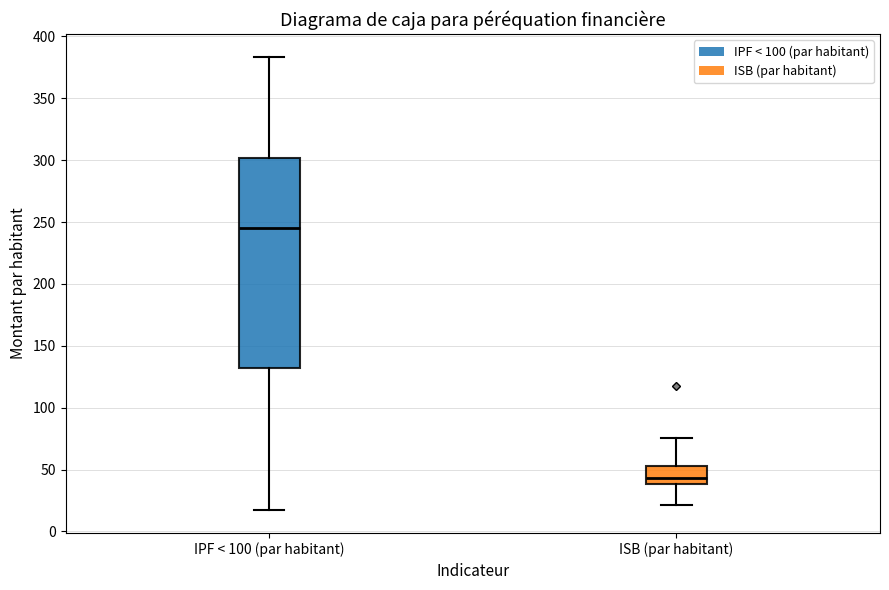

Reading left to right, transcribe this box plot: for each box, give where its median line is, the range the box spans, and where its two whiskers end, as read against the y-axis. The values are not printed on the chart, so give them approximately, as read against the axis.

IPF < 100 (par habitant): median 245, box 130 to 300, whiskers 15 to 385
ISB (par habitant): median 45, box 40 to 55, whiskers 20 to 75